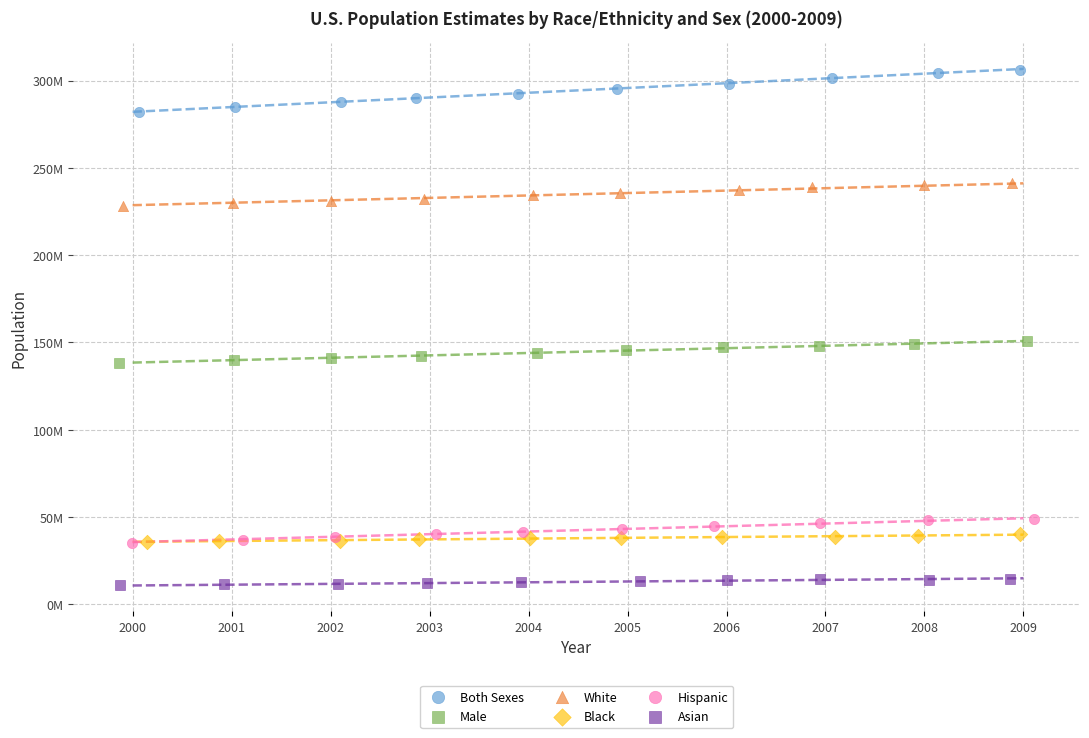

Which series has the widest spread of Y values?

Both Sexes